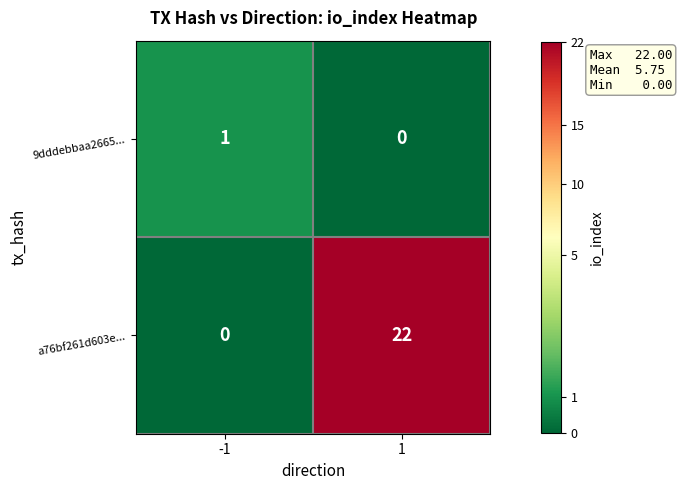

Rank the categories by 9dddebbaa2665... value from highest to lowest.

-1, 1